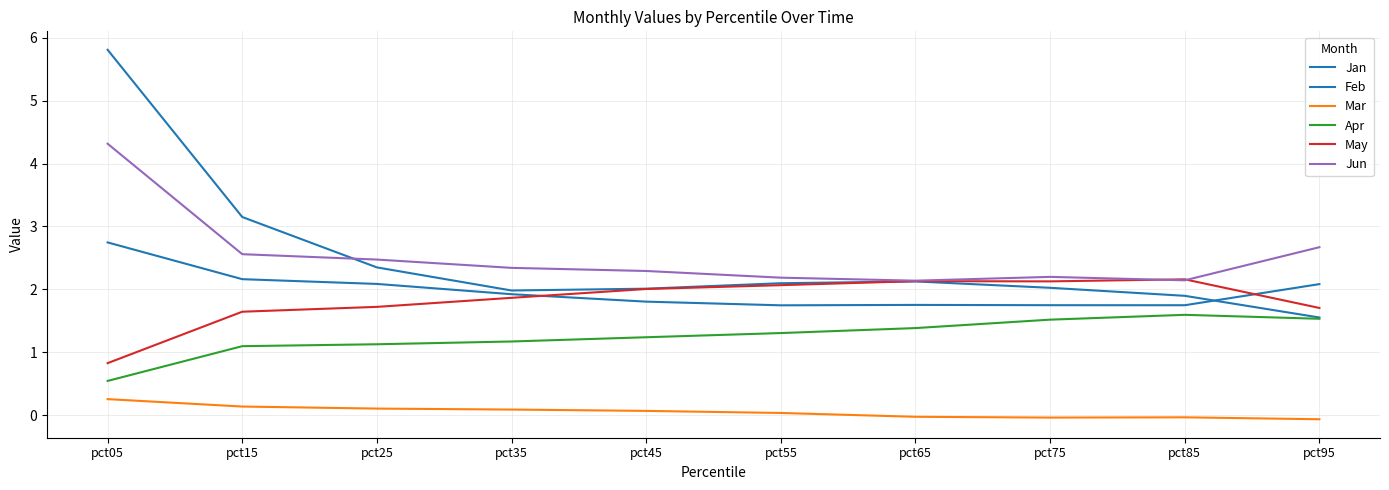

What is the sum of the May values at pct25 and pct45?

3.7